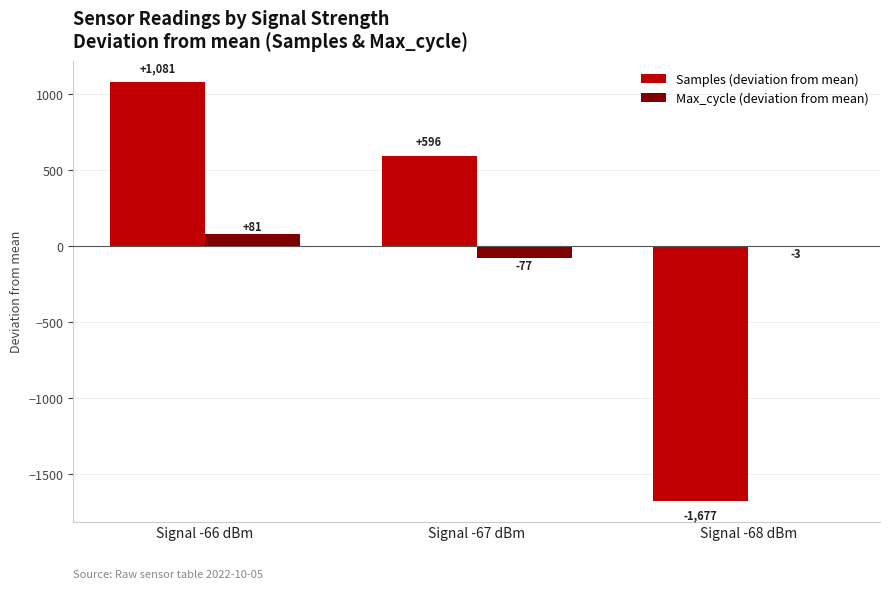

How many groups of bars are there?

3